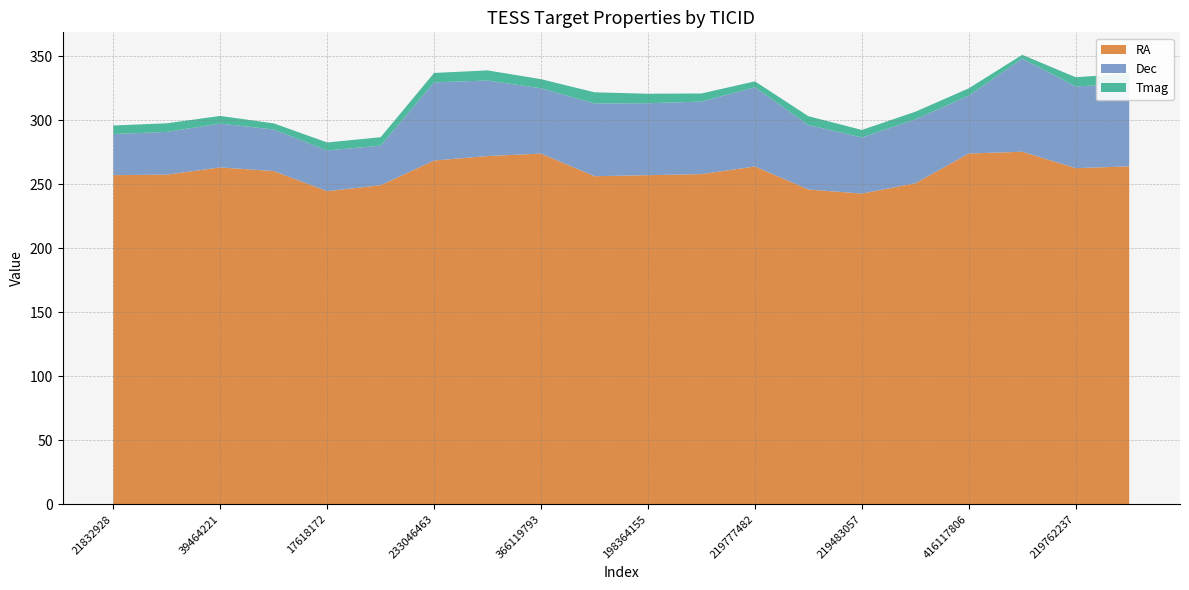

Reading left to right, extract all data points from this chart.

RA: 257.0	257.4	263.0	260.2	244.4	249.1	268.4	271.9	273.8	256.1	257.0	257.8	263.8	245.8	242.6	250.6	273.9	275.3	262.4	263.9
Dec: 32.1	33.4	34.3	32.5	31.8	30.9	61.0	59.0	51.0	56.8	56.2	56.7	61.9	50.3	43.8	49.9	45.2	72.7	63.9	64.4
Tmag: 6.7	6.7	5.9	4.8	6.2	6.6	7.3	7.9	7.1	8.7	7.4	6.3	4.6	6.9	5.9	6.0	5.7	3.0	7.1	8.2